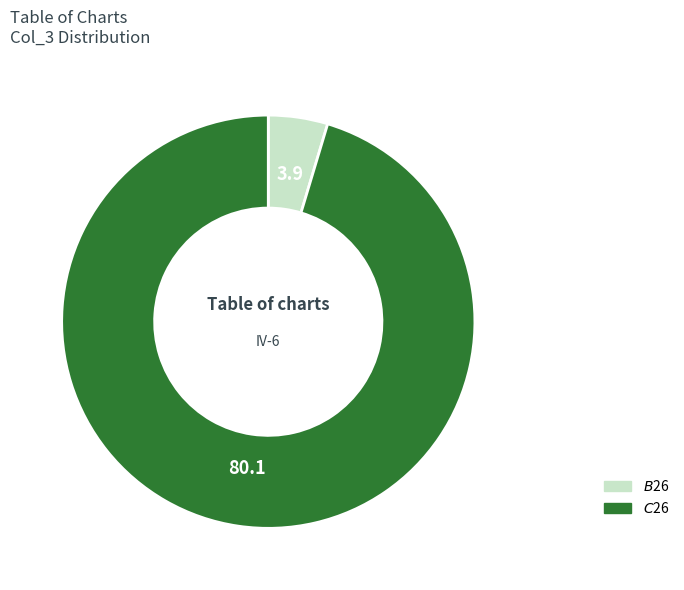

Is there a majority slice in this chart?

Yes